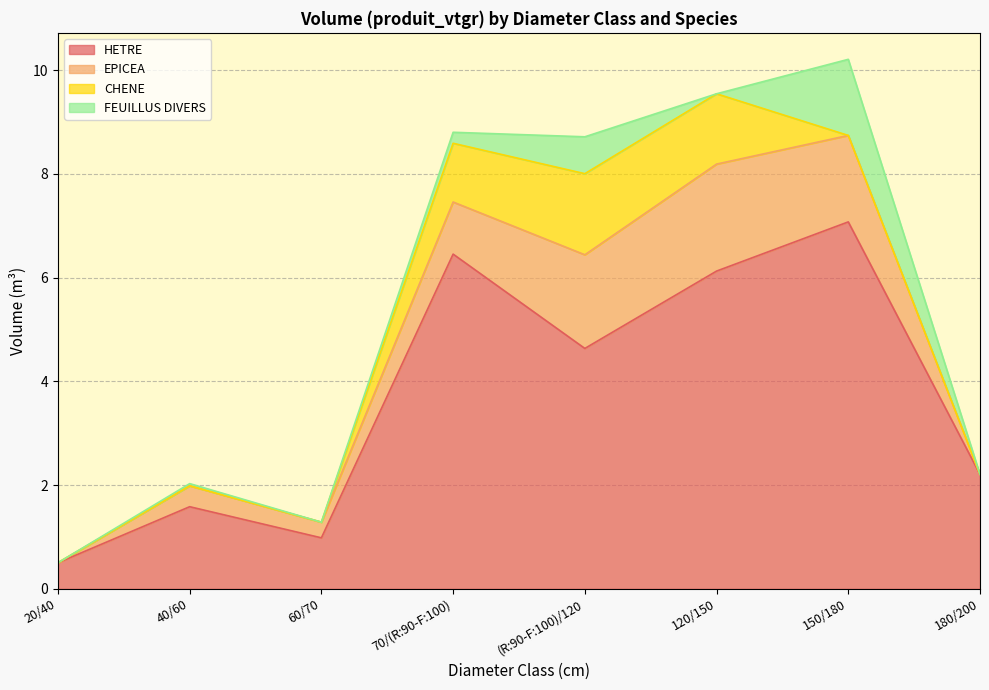

Reading left to right, what are all the values shown in this chart?

HETRE: 20/40=0.5	40/60=1.6	60/70=1.0	70/(R:90-F:100)=6.5	(R:90-F:100)/120=4.6	120/150=6.1	150/180=7.1	180/200=2.2
EPICEA: 20/40=0.0	40/60=0.4	60/70=0.3	70/(R:90-F:100)=1.0	(R:90-F:100)/120=1.8	120/150=2.1	150/180=1.7	180/200=0.0
CHENE: 20/40=0.0	40/60=0.0	60/70=0.0	70/(R:90-F:100)=1.1	(R:90-F:100)/120=1.6	120/150=1.4	150/180=0.0	180/200=0.0
FEUILLUS DIVERS: 20/40=0.0	40/60=0.0	60/70=0.0	70/(R:90-F:100)=0.2	(R:90-F:100)/120=0.7	120/150=0.0	150/180=1.5	180/200=0.0